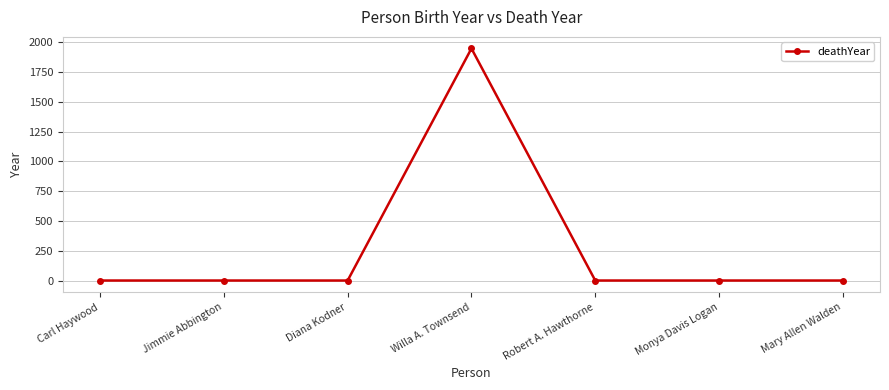

What is the average value?

278